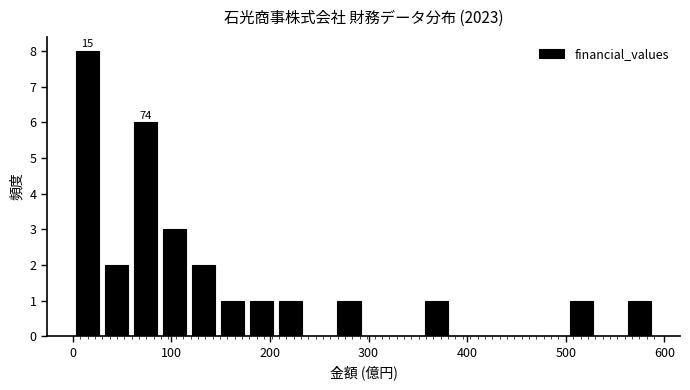

Around what value on the x-axis is the tallest bar? Give the approximate position of its centre, as read against the axis.

10